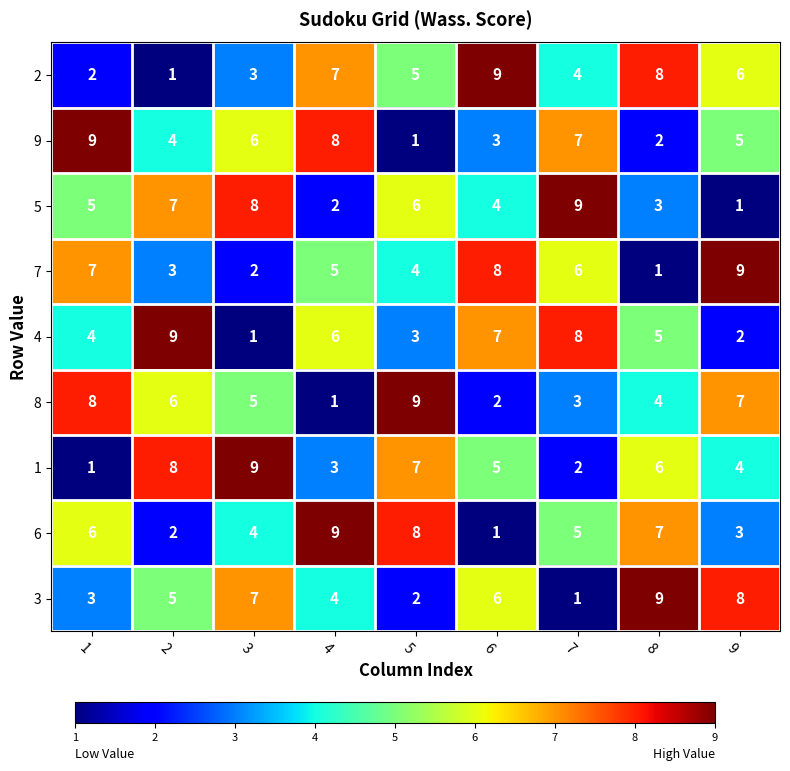

What is the greatest value displayed?

9